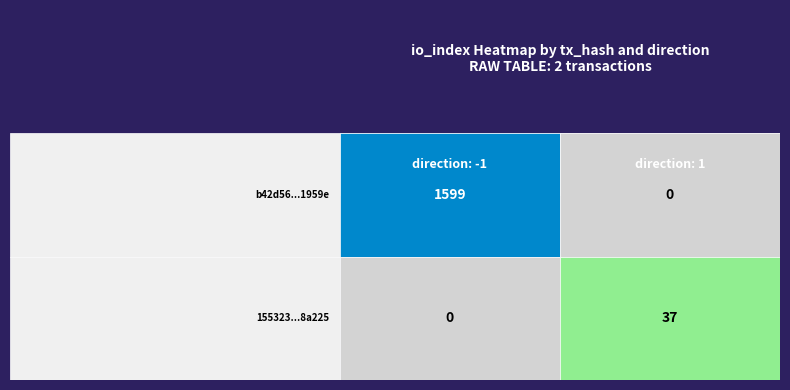

Which series has the widest spread of values?

b42d568422ce480ec9fda8ab2c8245f1651959e